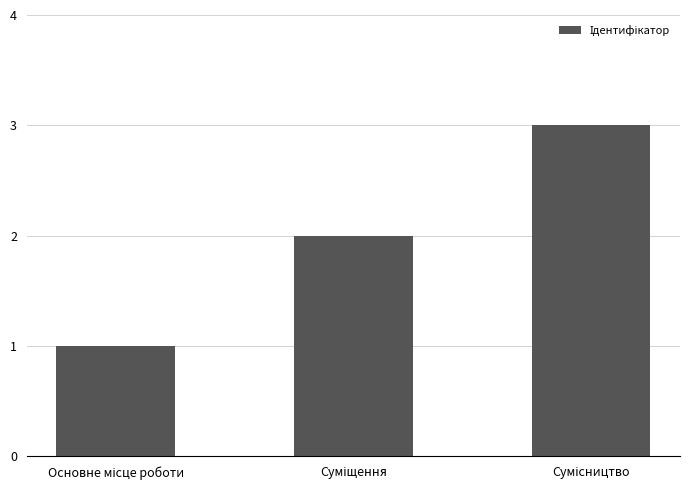

Count the values in the range 1 to 3.

3